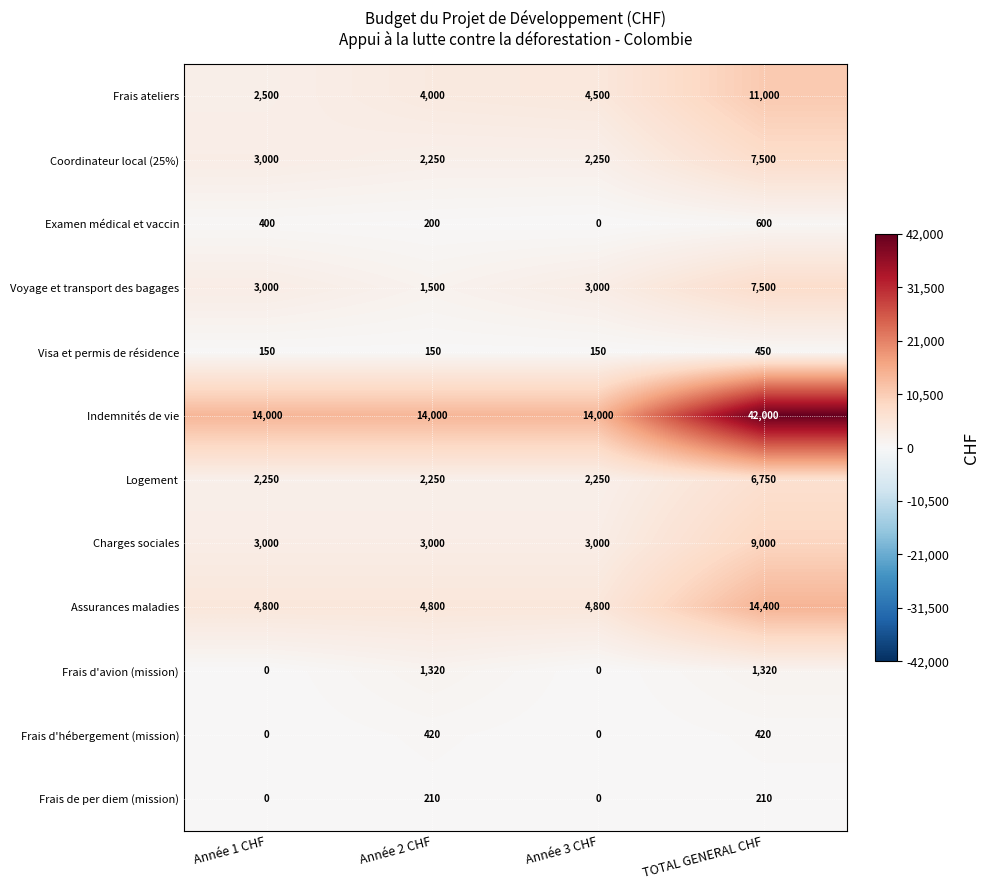

Between Année 1 CHF and Année 3 CHF, which series saw the biggest shift?

Frais ateliers